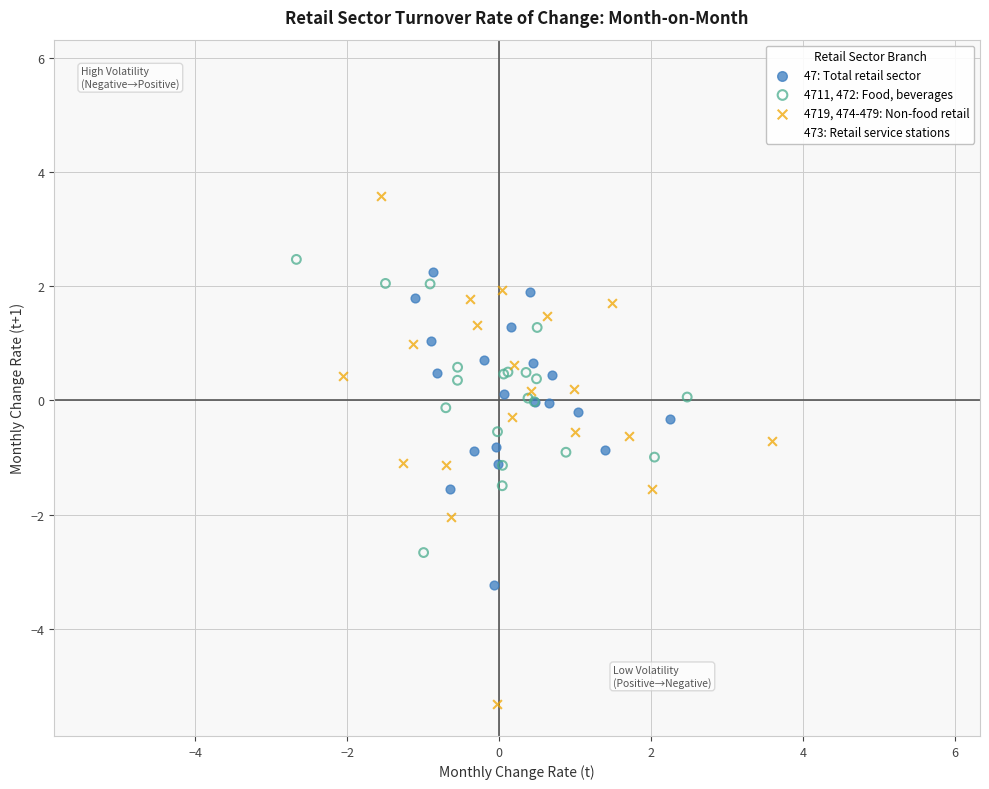

Which series has the widest spread of Y values?

473: Retail service stations